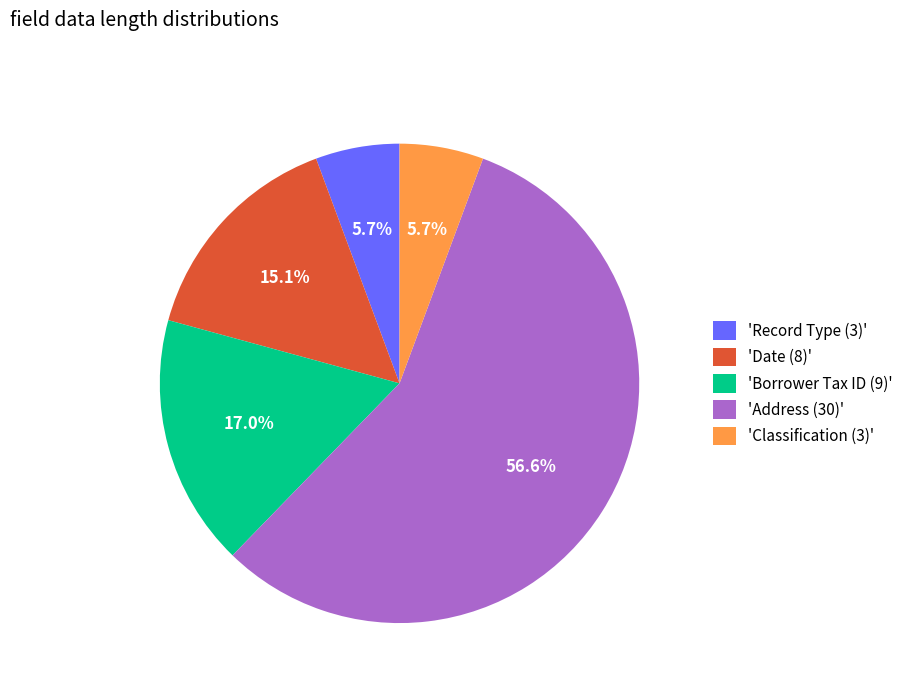

Is there a majority slice in this chart?

Yes